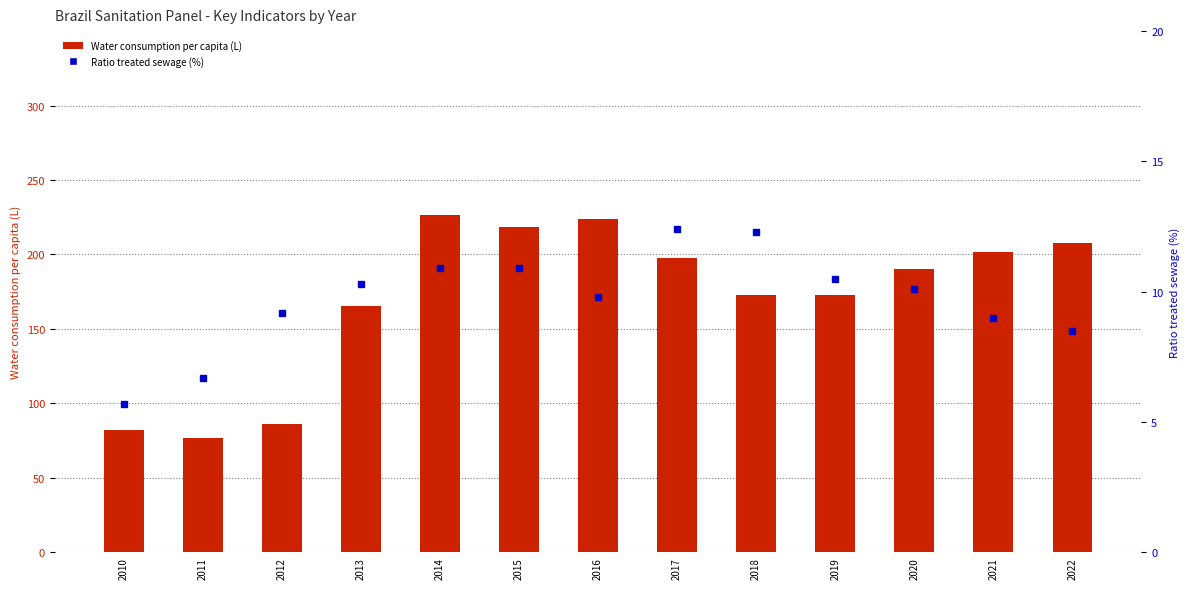

Rank the series by their average value, from highest to lowest.

Water consumption per capita (L), Ratio treated sewage (%)